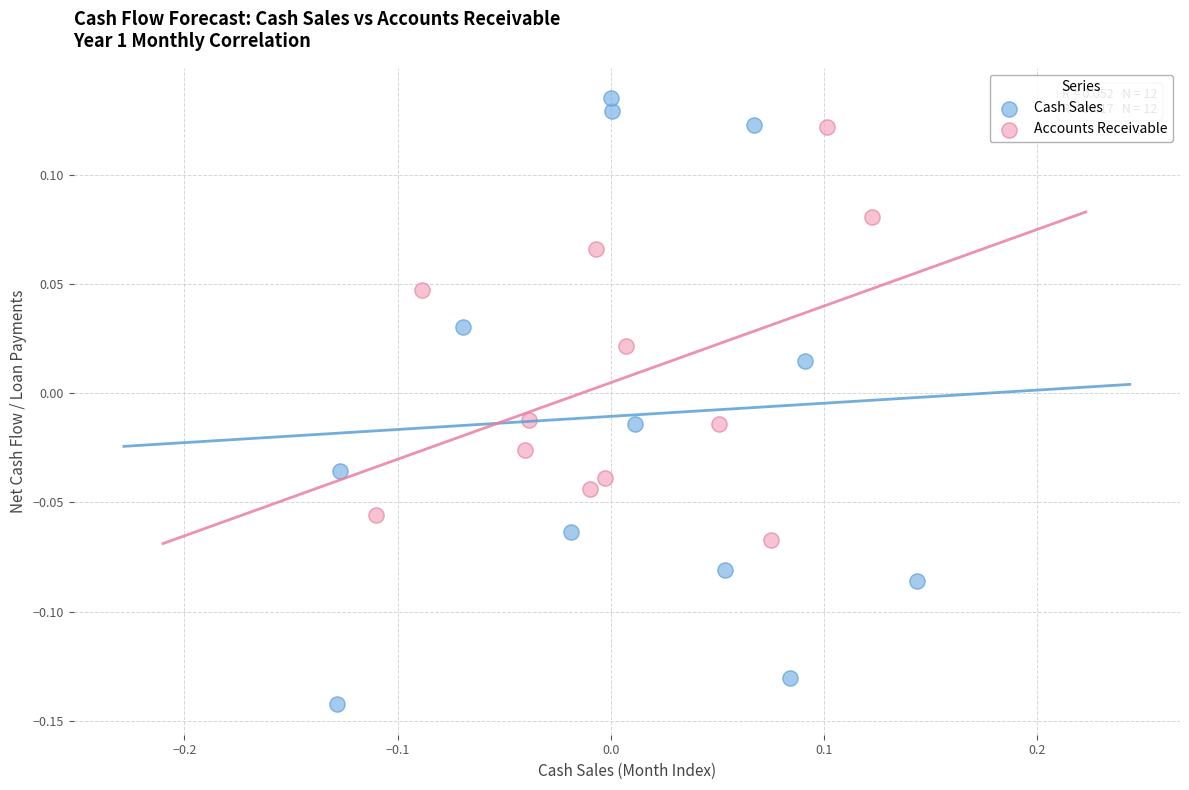

Which series reaches the minimum Y coordinate?

Cash Sales